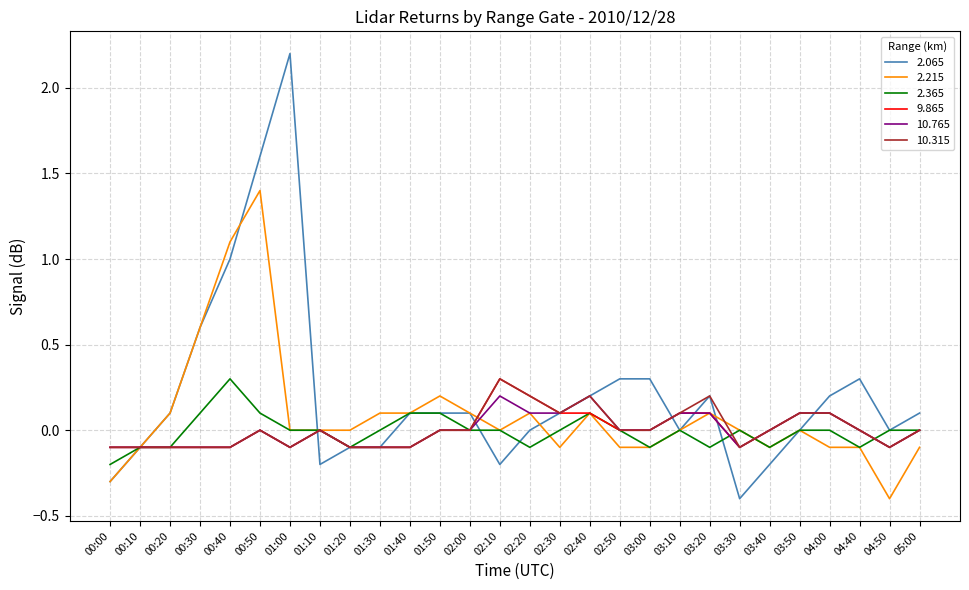

Which series ends up on top after the final intersection of 10.315 and 2.065?

2.065